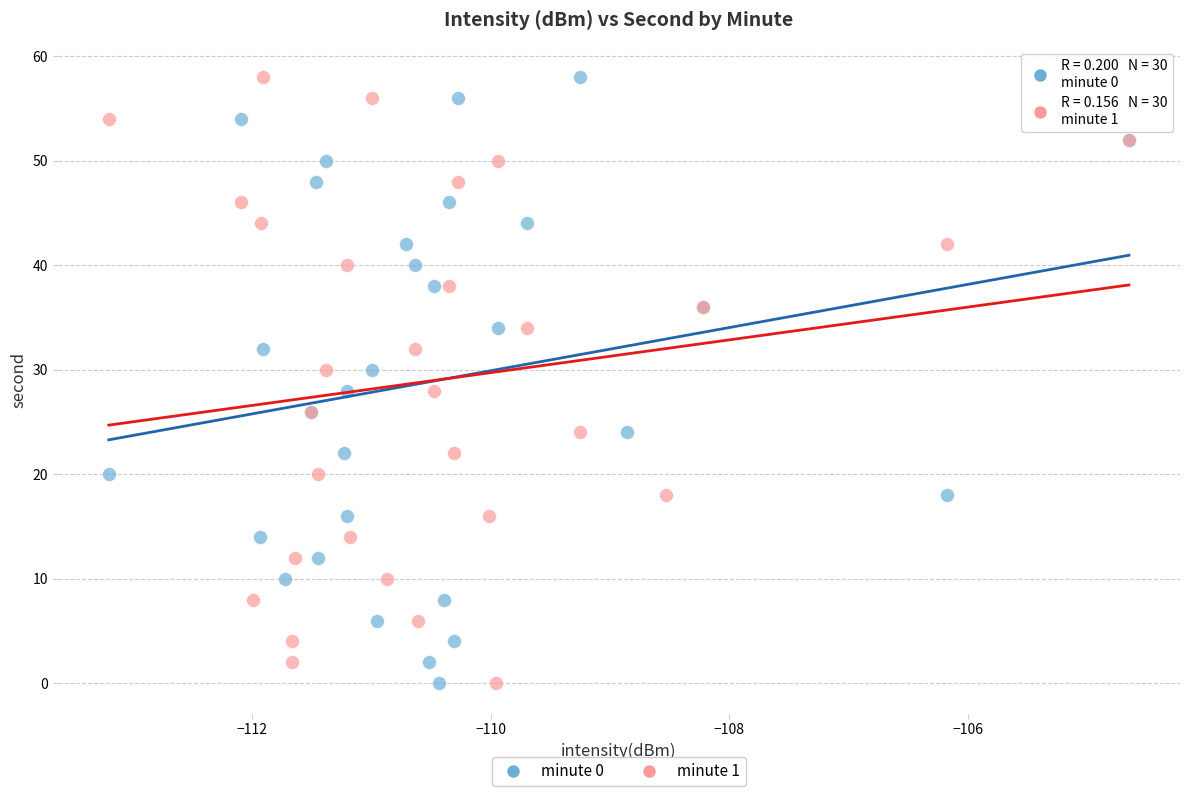

What are all the series names shown in the legend?

minute 0, minute 1